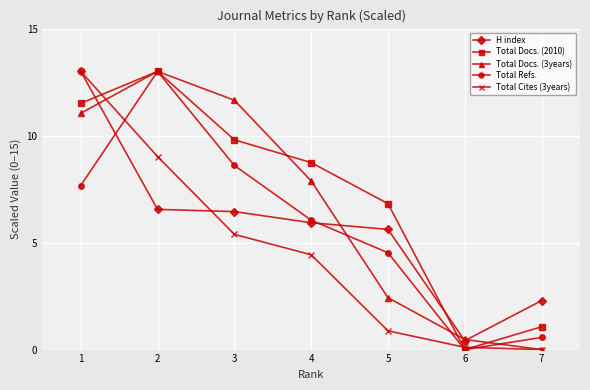

Rank the categories by Total Docs. (3years) value from highest to lowest.

2, 3, 1, 4, 5, 6, 7